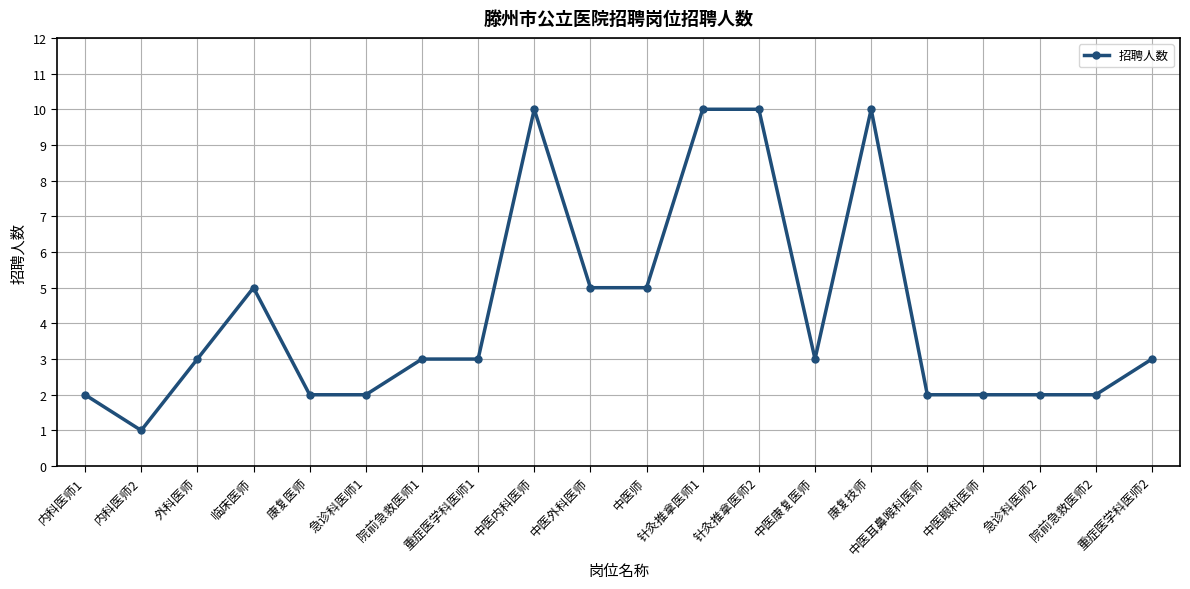

At which category does the data reach its first local peak?

临床医师